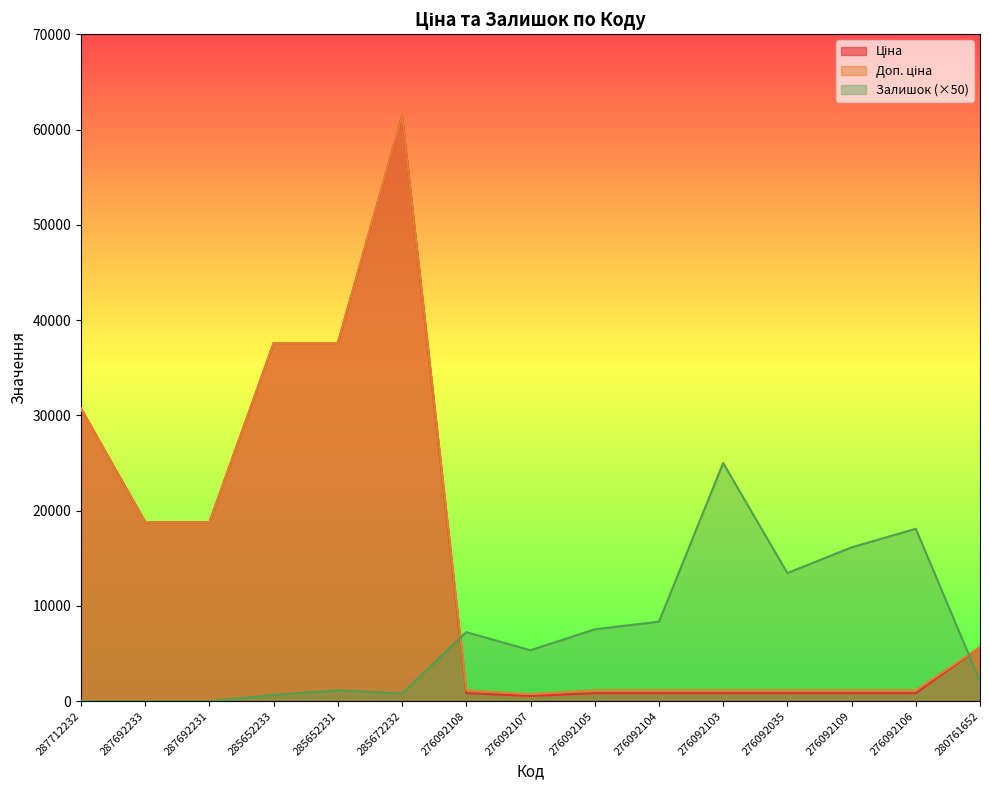

Is the value of Залишок at 287712232 greater than the value of Доп. ціна at 276092103?

No